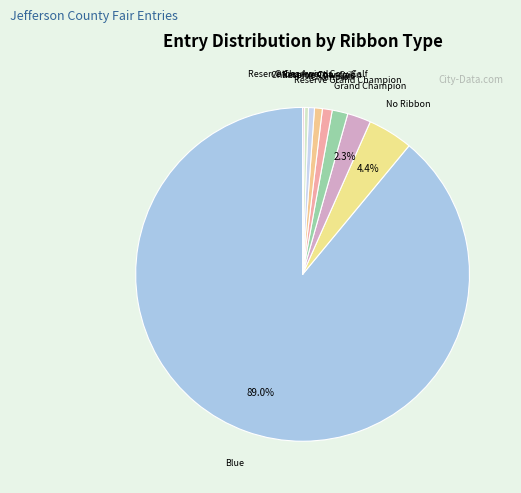

Which category has the biggest portion of the pie?

Blue